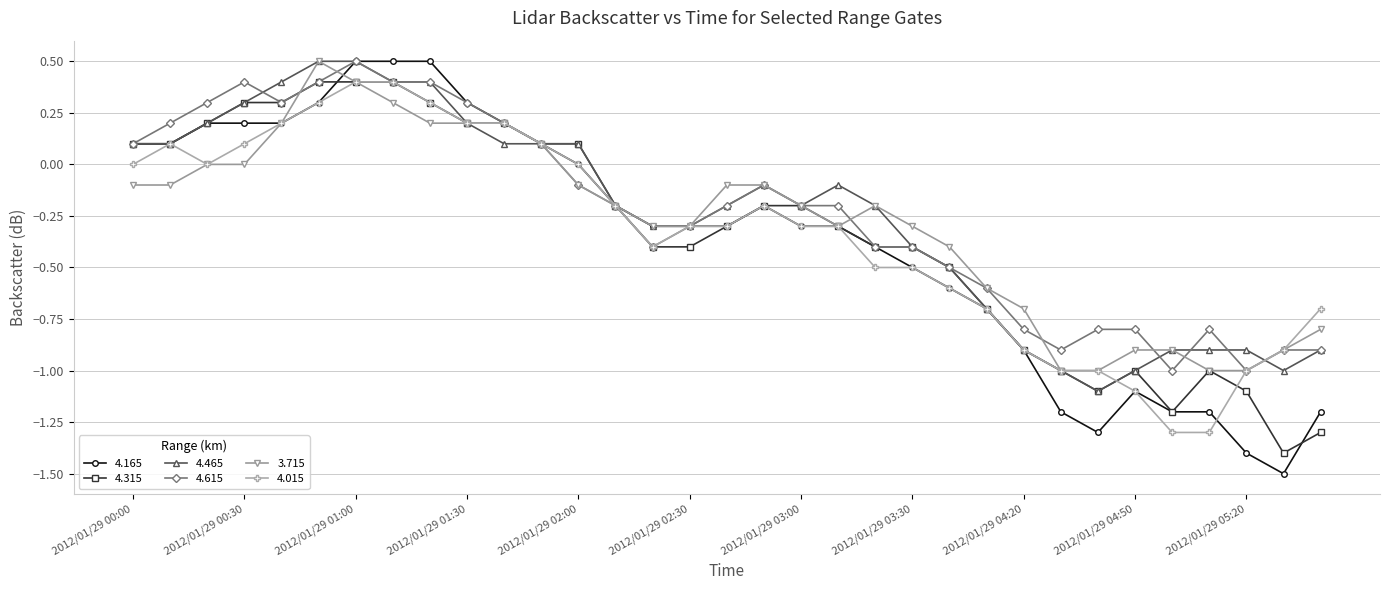

Is this an area chart (filled region under the line)?

No